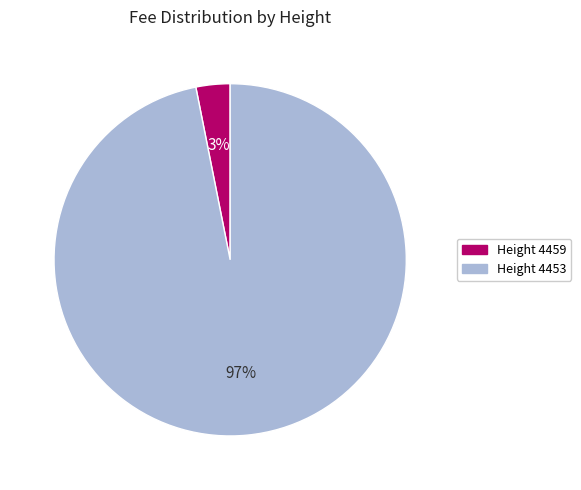

Is there a majority slice in this chart?

Yes